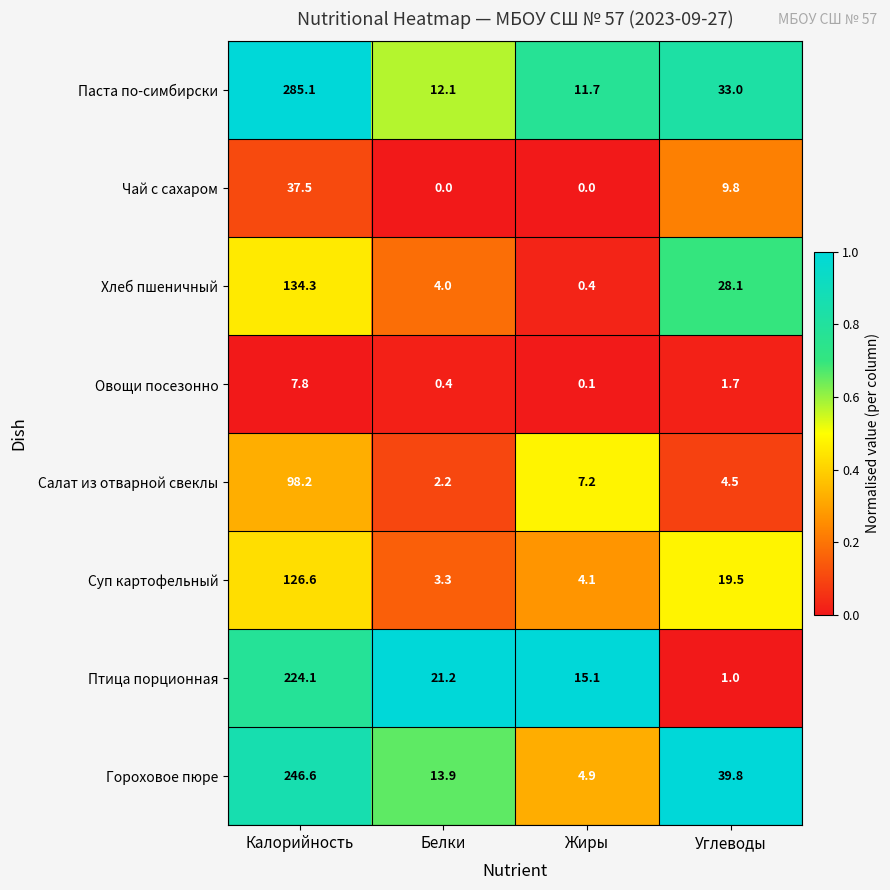

List the series in order of their peak value, highest first.

Паста по-симбирски, Гороховое пюре, Птица порционная, Хлеб пшеничный, Суп картофельный, Салат из отварной свеклы, Чай с сахаром, Овощи посезонно